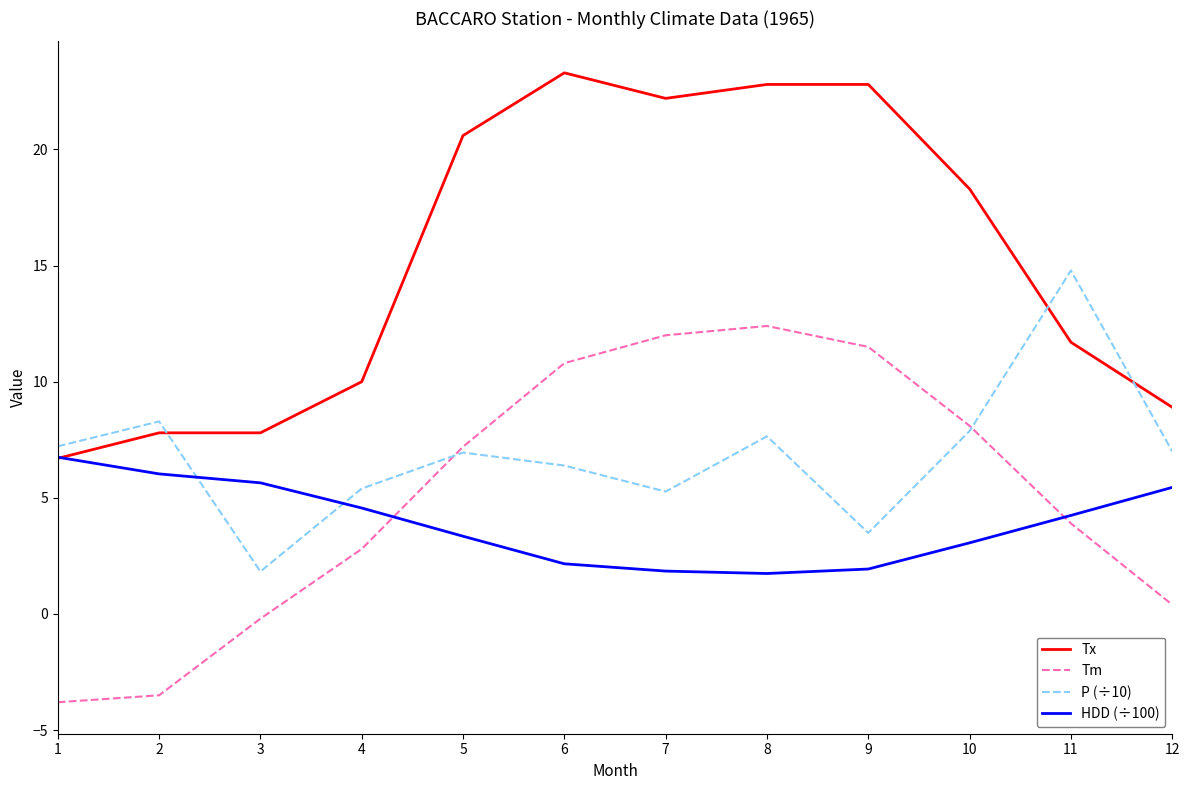

Between 1 and 7, which series saw the biggest shift?

Tm